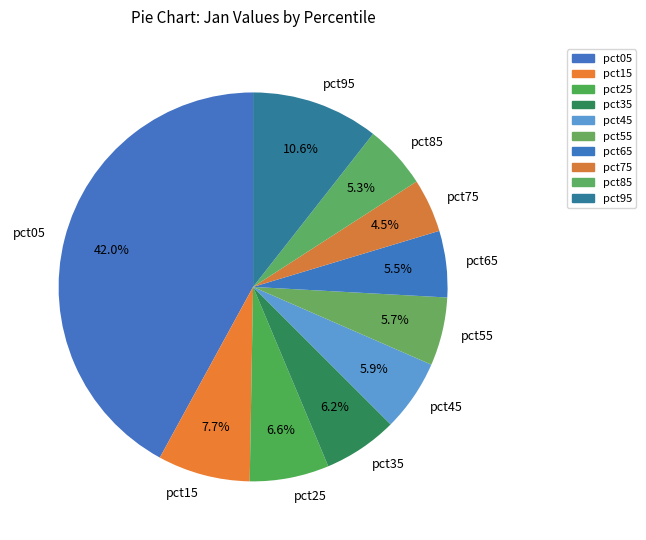

Count the number of slices in the pie.

10